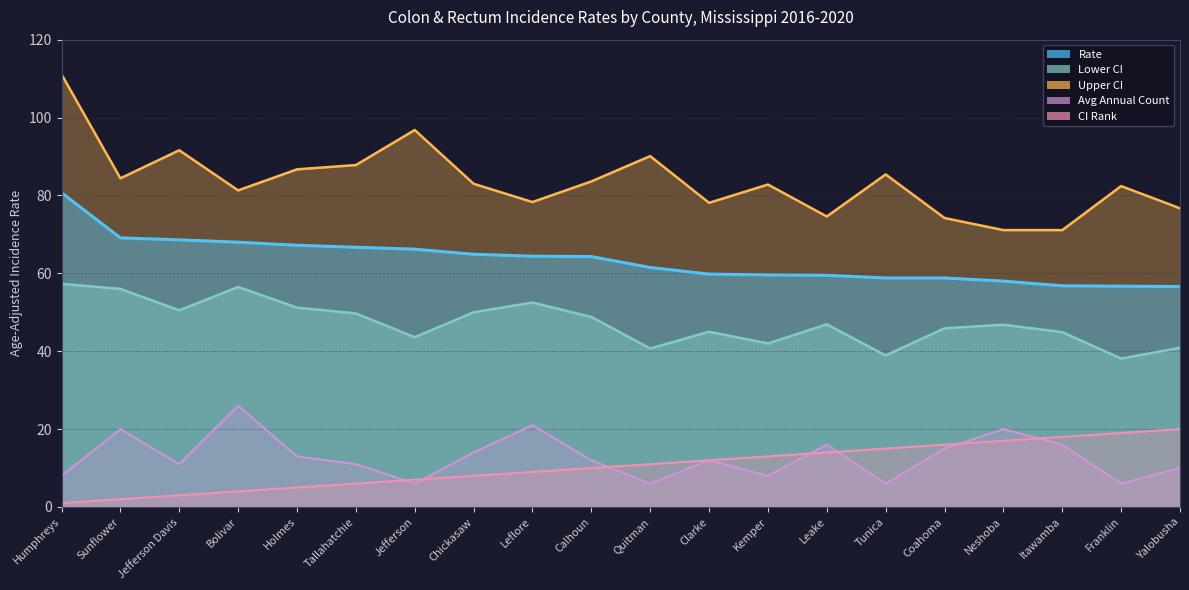

What is the approximate value of Upper CI at Calhoun?

83.6